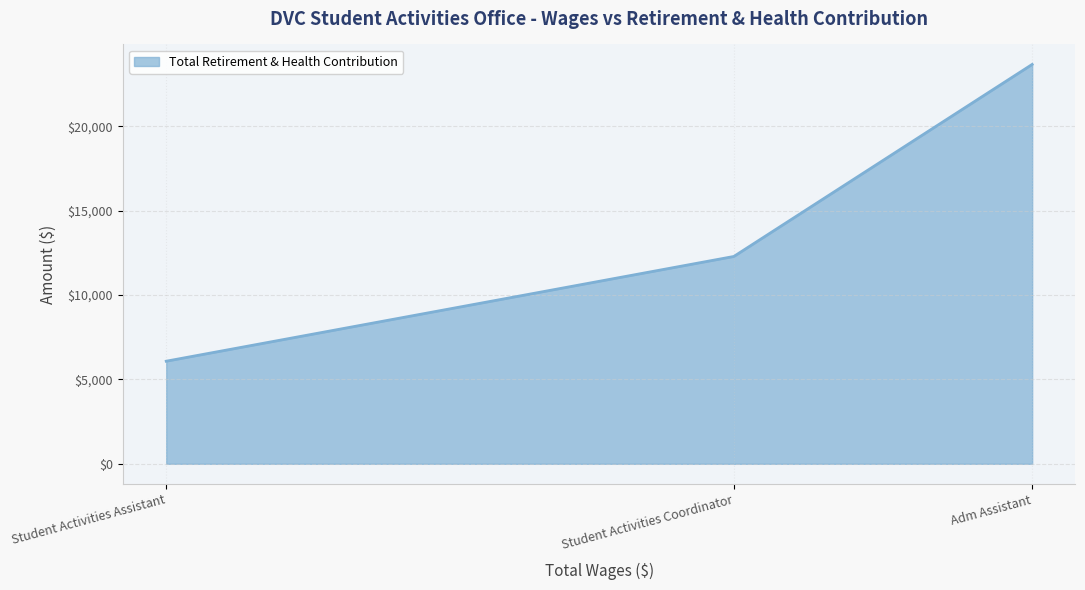

Rank the categories by value from highest to lowest.

Adm Assistant, Student Activities Coordinator, Student Activities Assistant